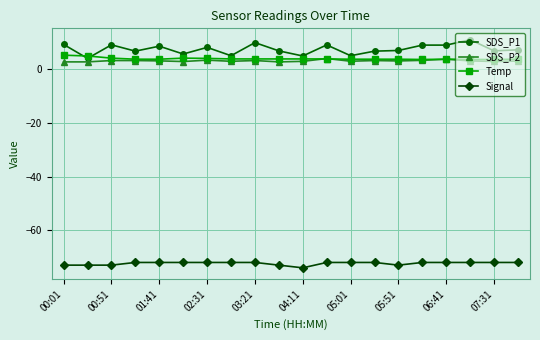

True or false: SDS_P1 has more than 2 points higher than both neighbors.

True